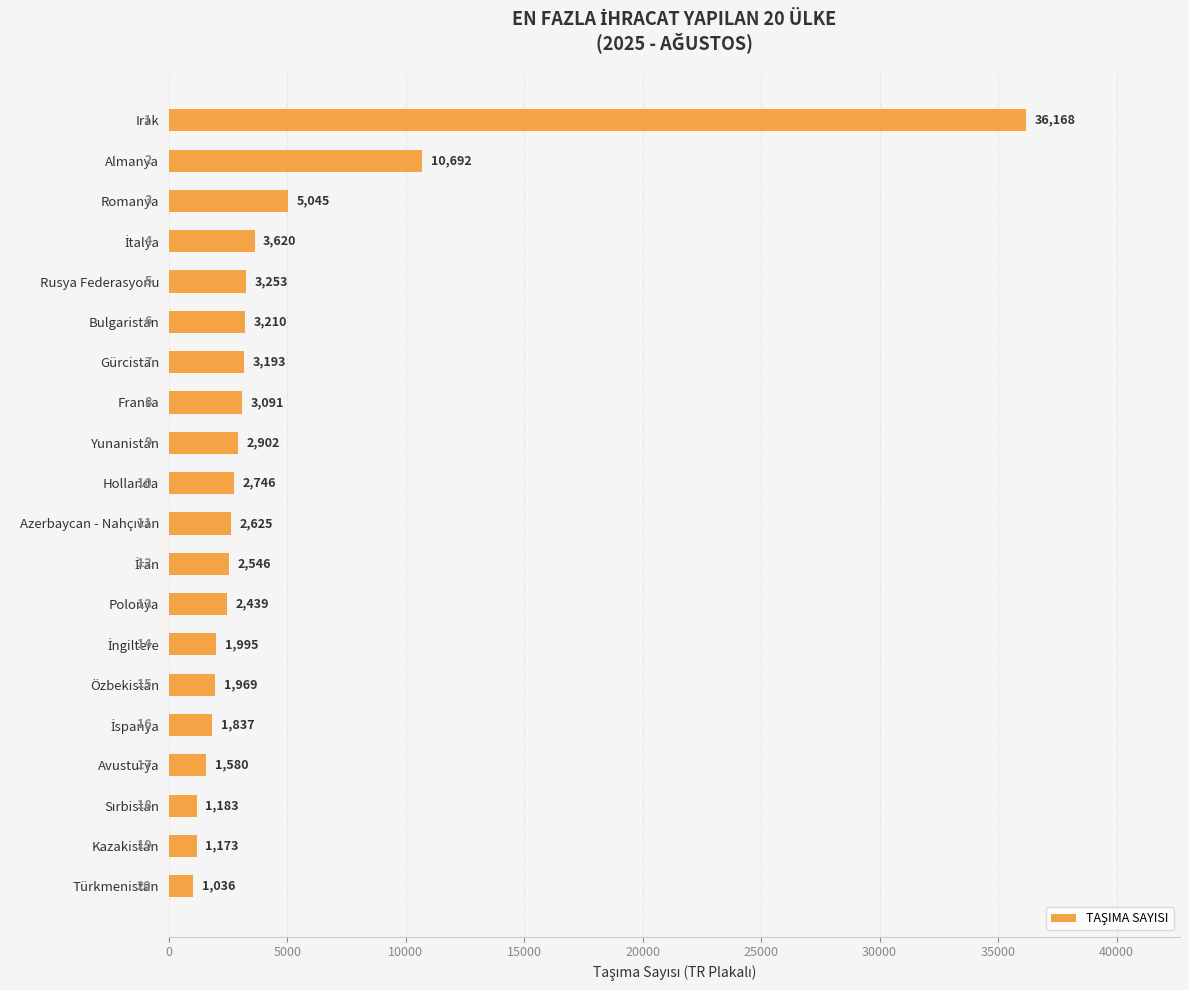

What is the label of the 2nd bar from the top?

Almanya